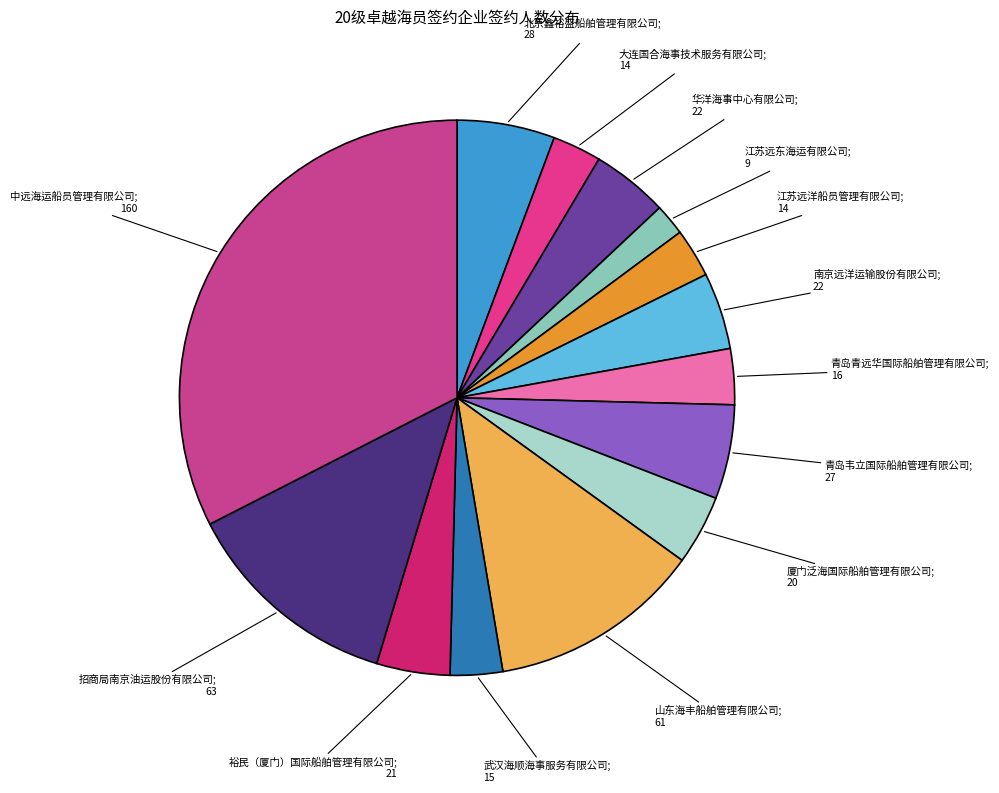

Count the number of slices in the pie.

14